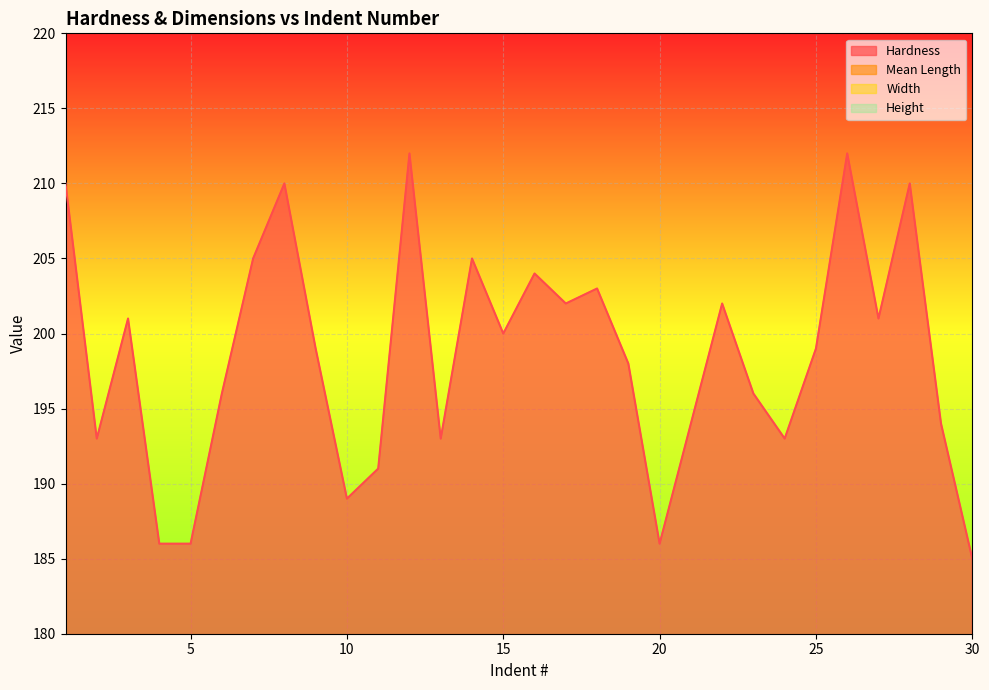

What is the sum of the Mean Length values at 8 and 7?

59.7